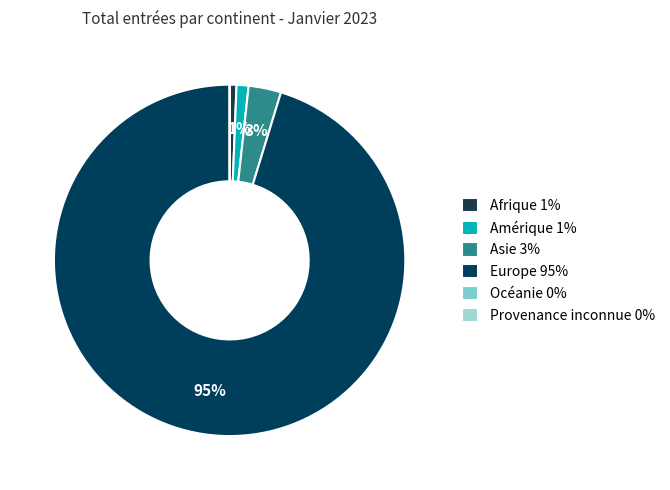

Which slice is the smallest?

Océanie